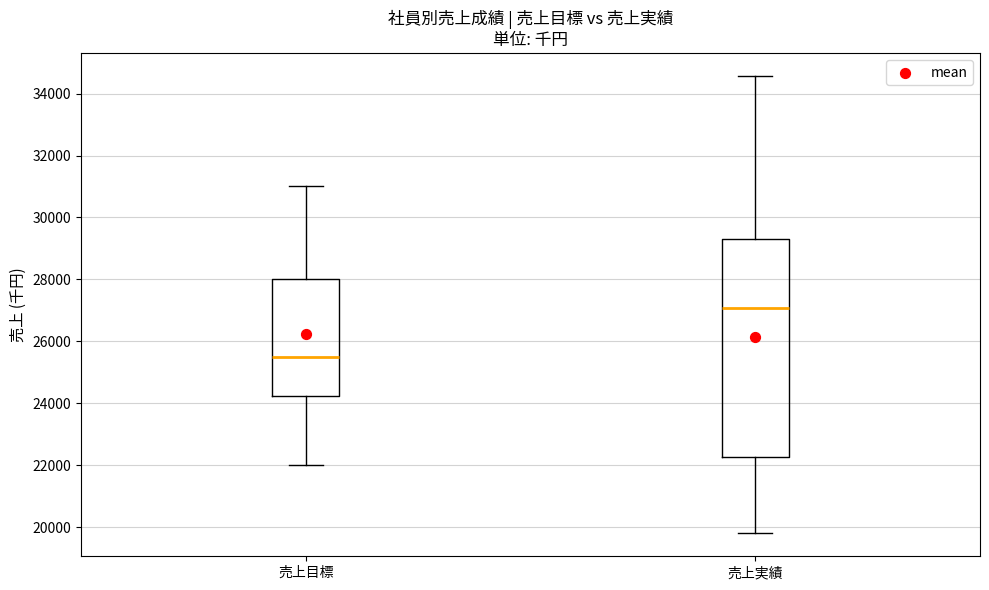

Where is the lower edge of the box for 売上目標 on the y-axis? The values are not printed on the chart, so give them approximately, as read against the axis.

24200